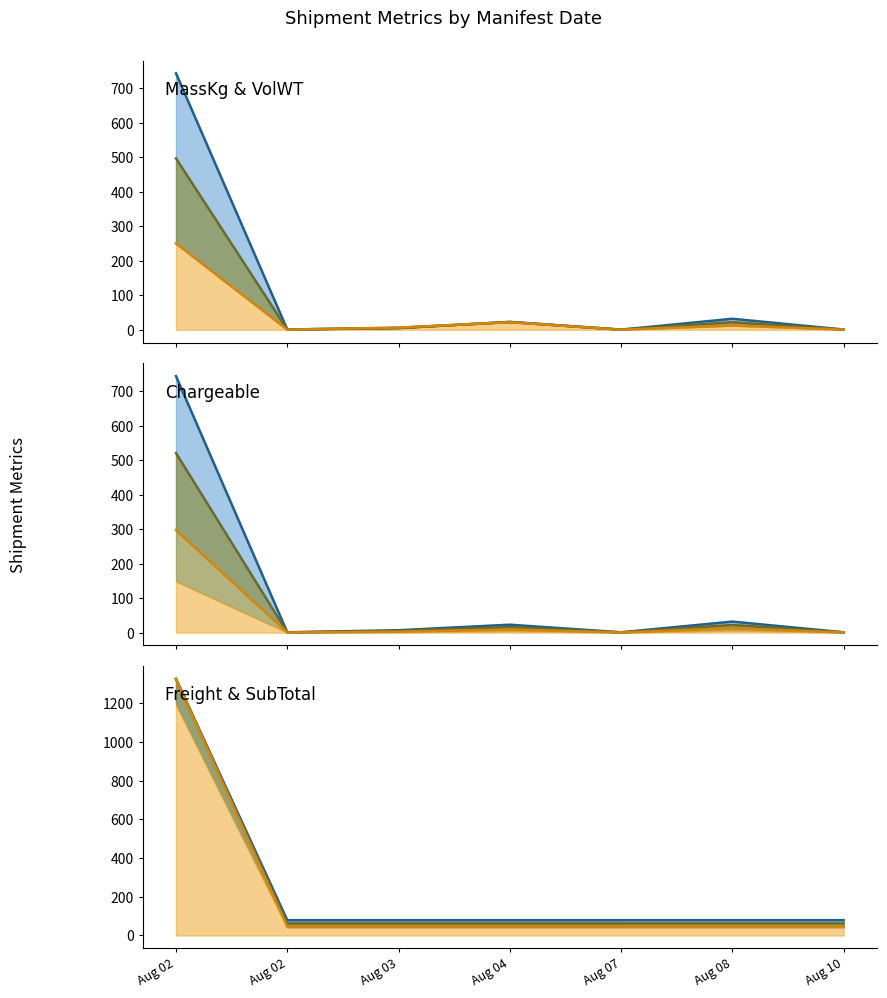

Which series has the widest spread of values?

Freight_Charge